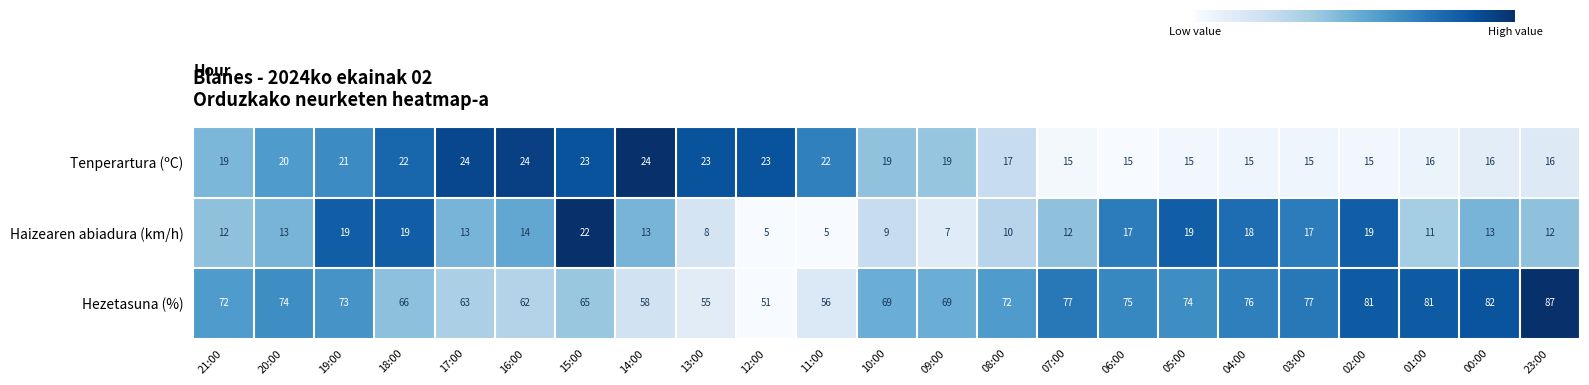

Between 19:00 and 14:00, which series saw the biggest shift?

Hezetasuna (%)